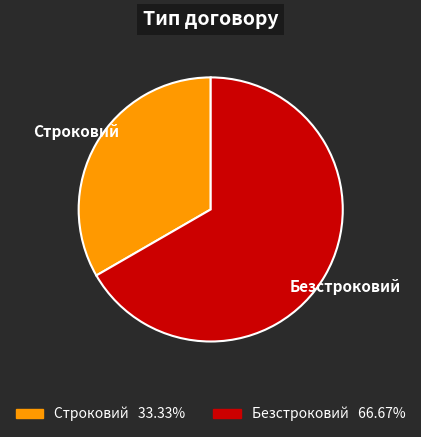

What is the largest slice in the pie chart?

Безстроковий